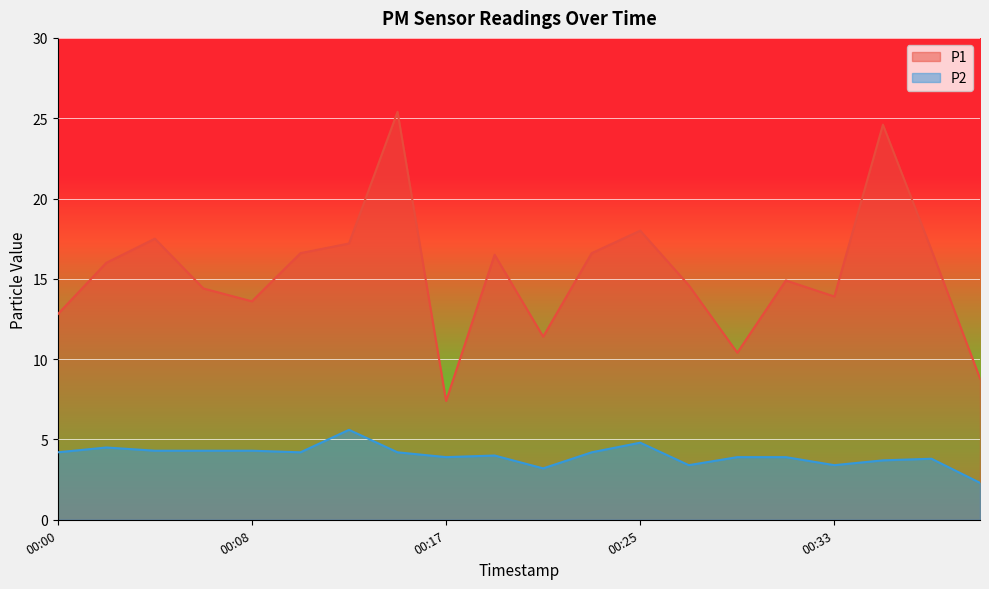

At which category is the sum across all series the highest?

00:15